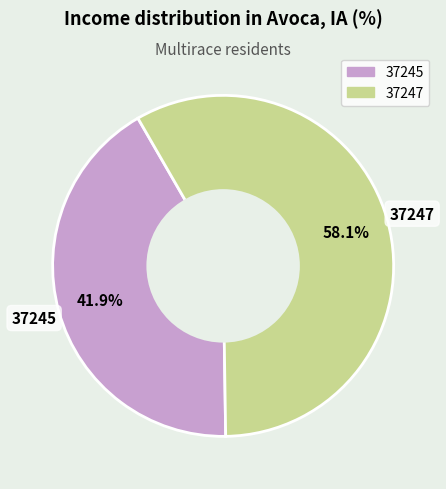

To the nearest percent, what percentage of the pie is 37245?

42%